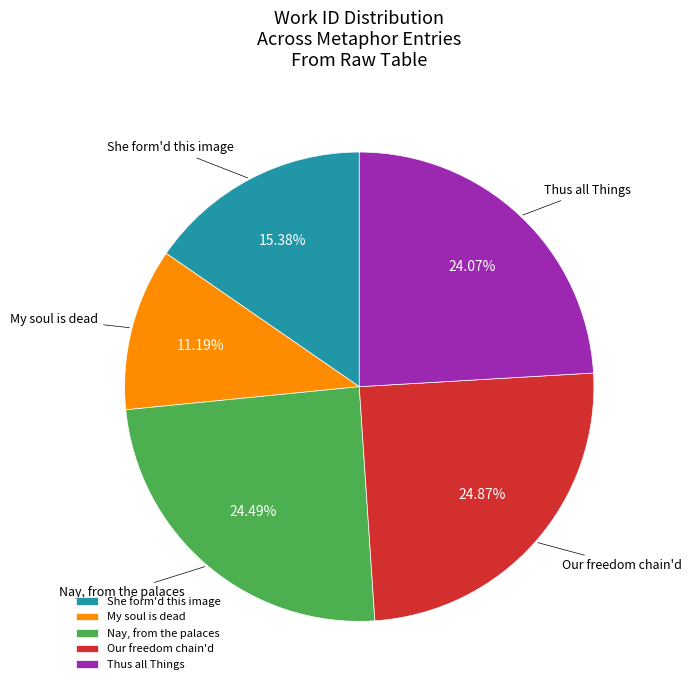

Is there a majority slice in this chart?

No